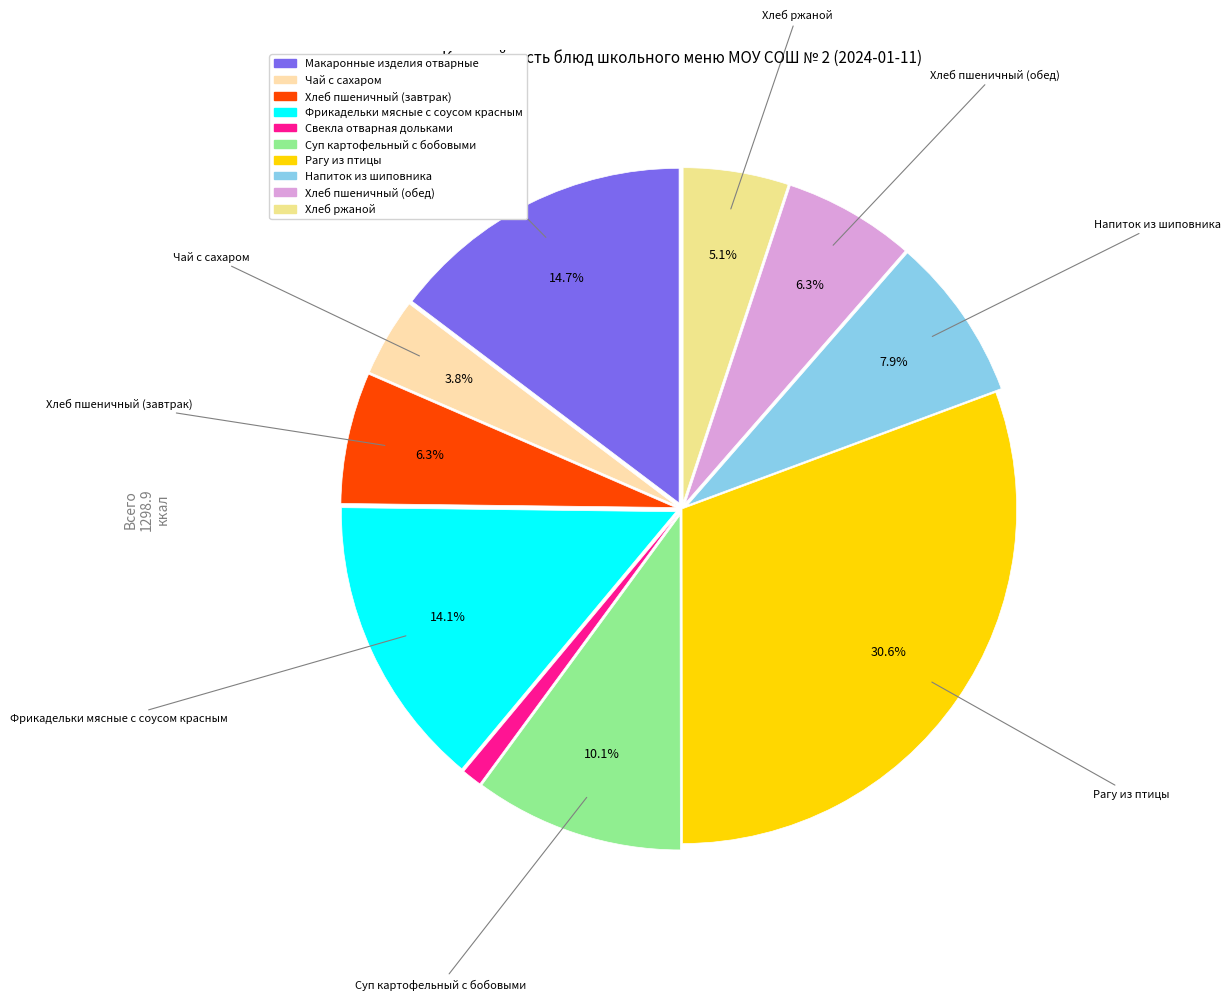

To the nearest percent, what is the average slice percentage?

10%